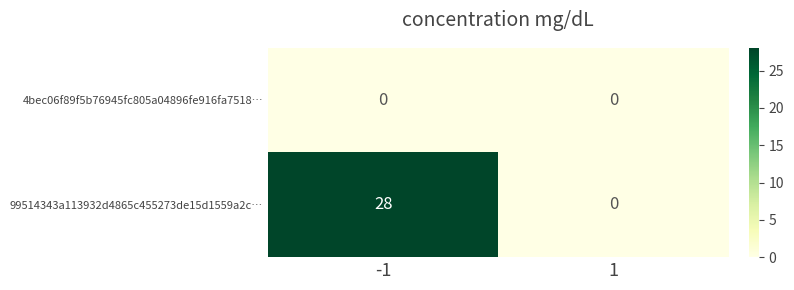

Between -1 and 1, which series saw the biggest shift?

99514343a113932d4865c455273de15d1559a2c…